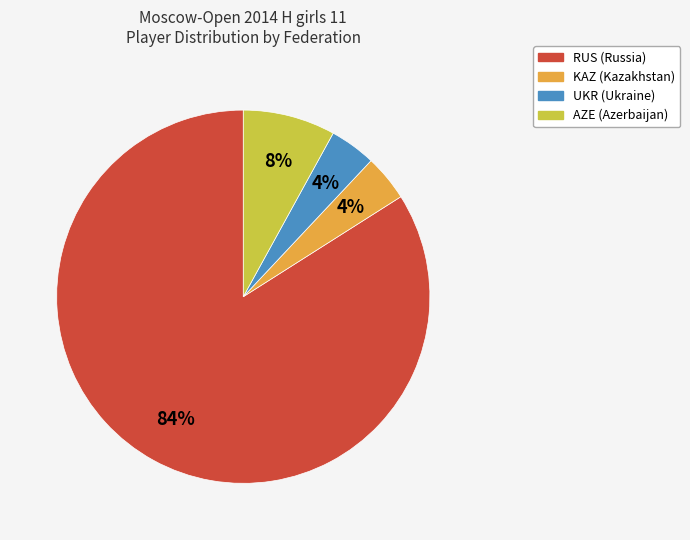

To the nearest percent, what portion does UKR (Ukraine) represent?

4%